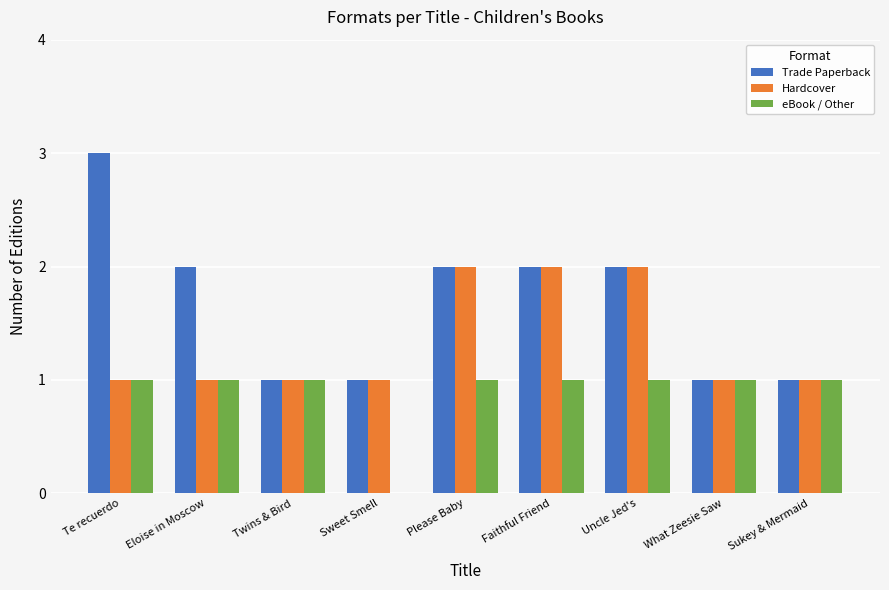

The Trade Paperback series shows 1 at Sukey & Mermaid. True or false?

True